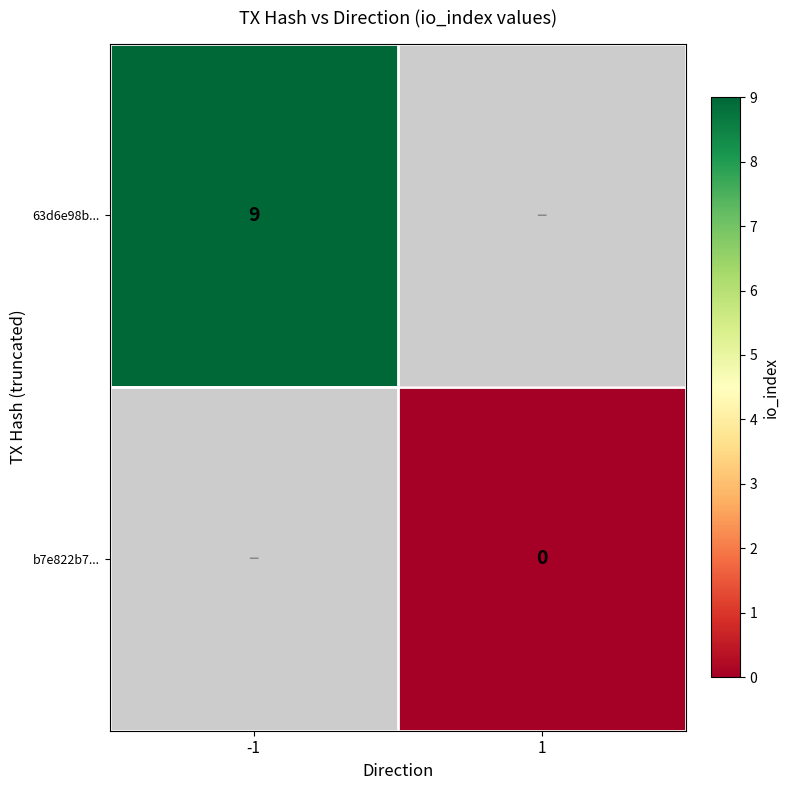

How many distinct data groups are displayed?

2